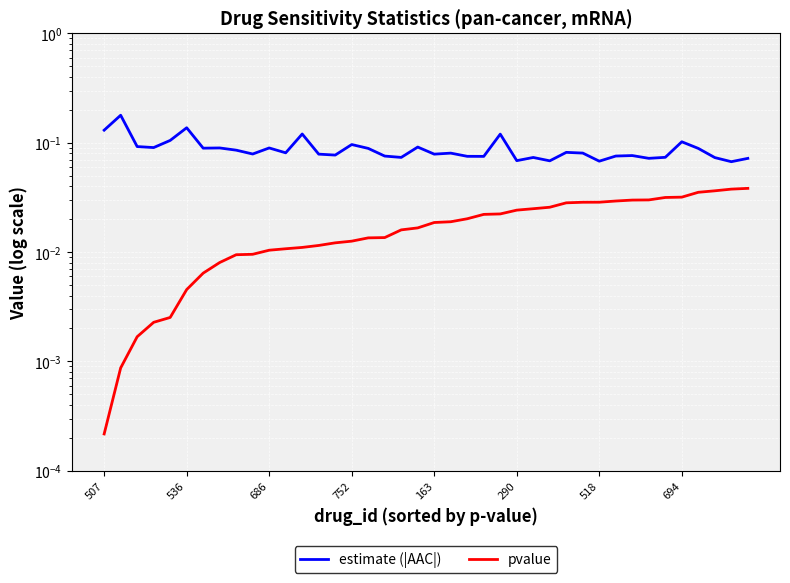

What is the difference between the highest and lowest values at 752?

0.1